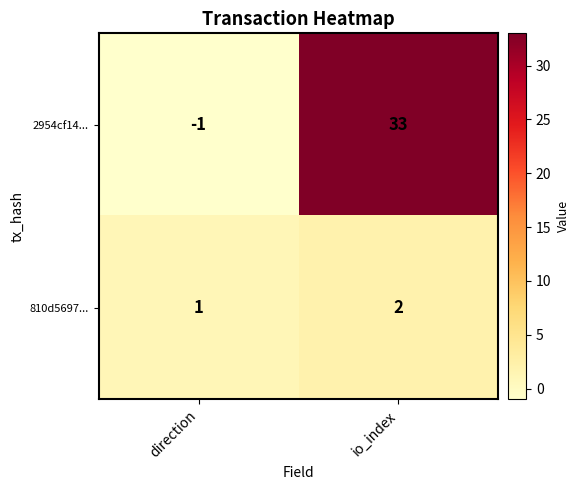

At which category is the sum across all series the highest?

io_index